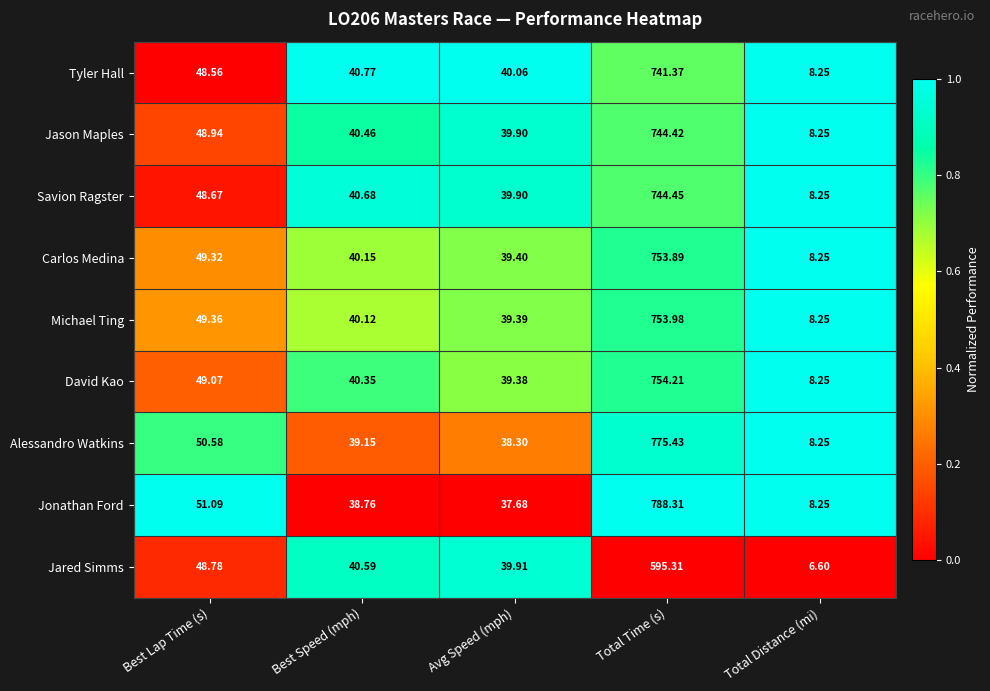

Which series has the widest spread of values?

Jonathan Ford